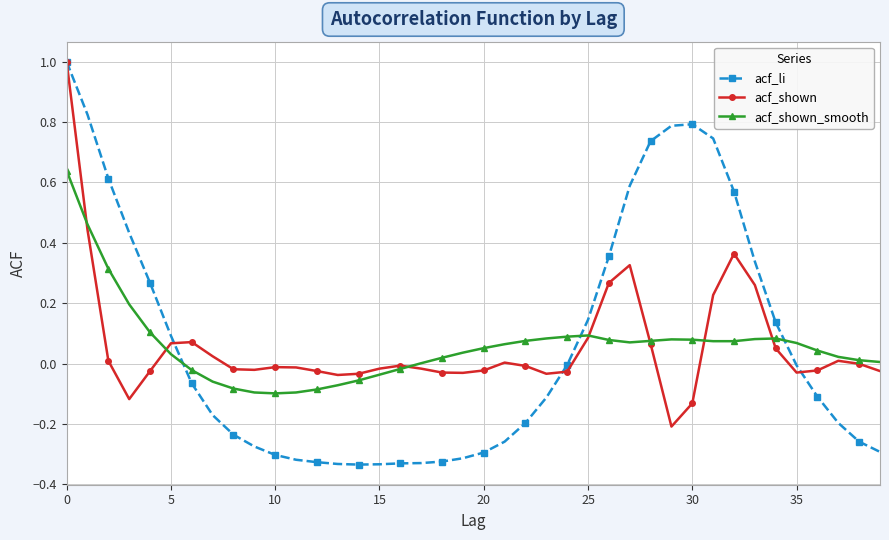

True or false: acf_shown has more than 2 points higher than both neighbors.

True